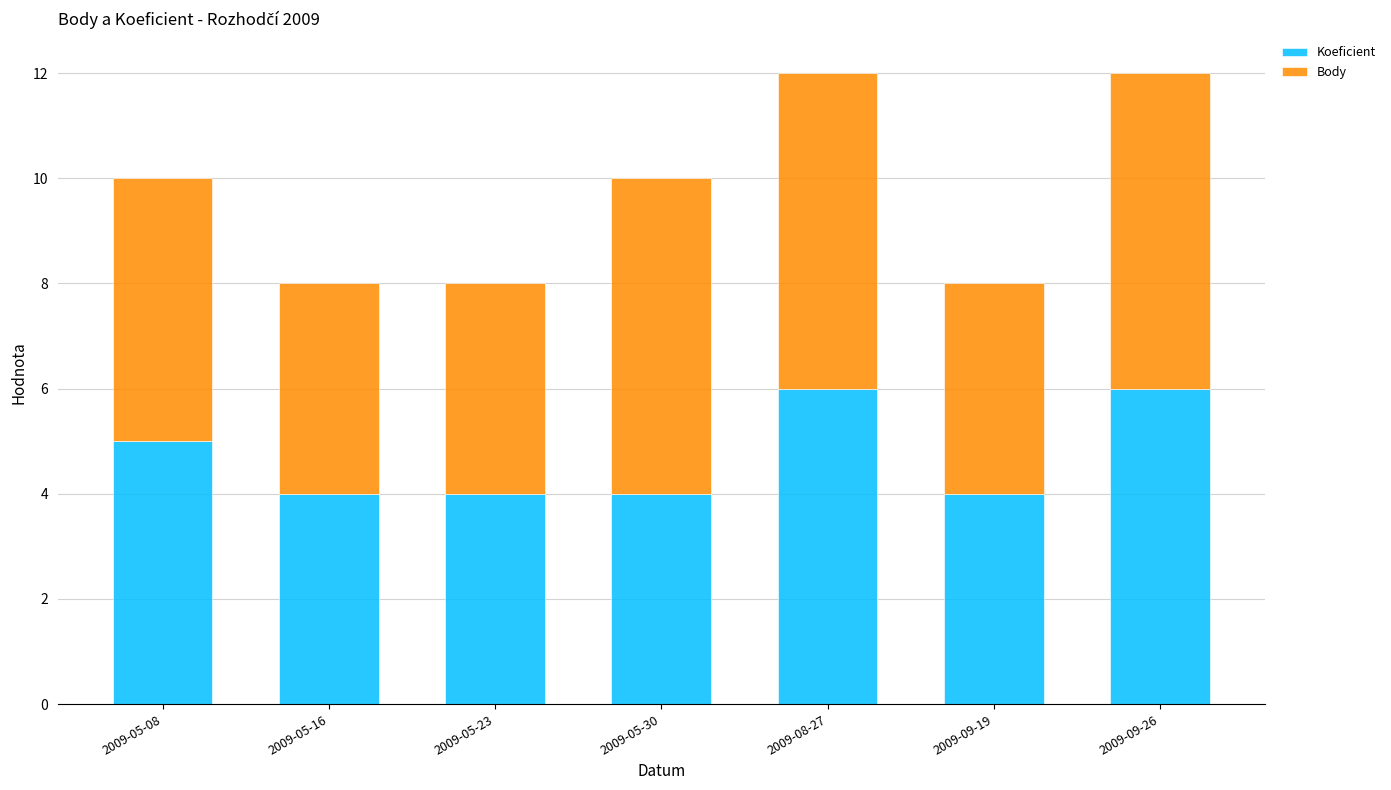

What is the total value across all series at 2009-05-08?

10